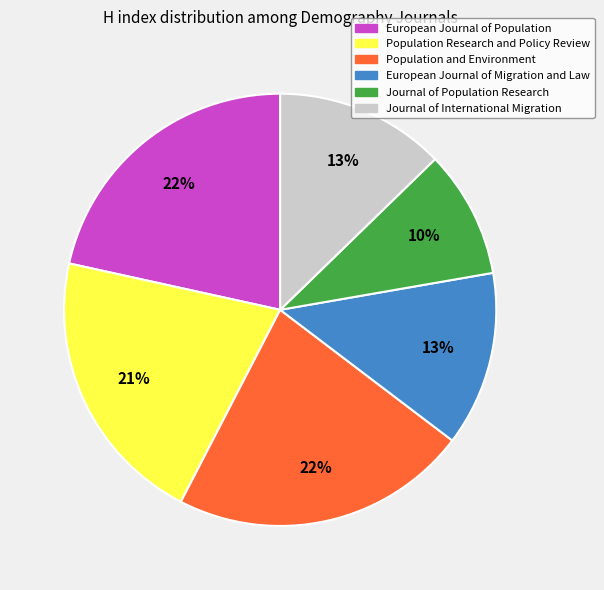

To the nearest percent, what is the average slice percentage?

17%